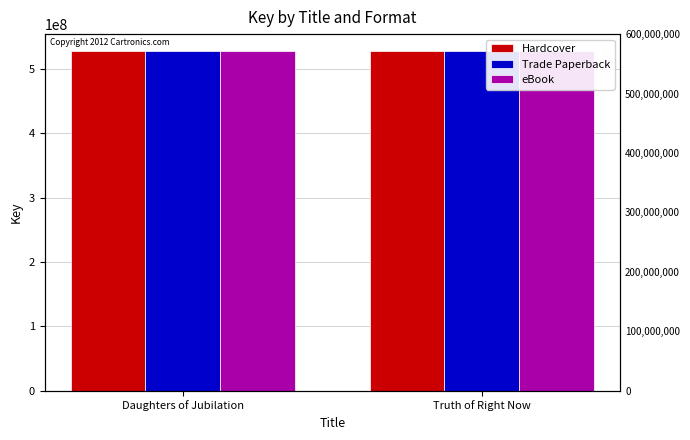

How many series are shown in this chart?

3